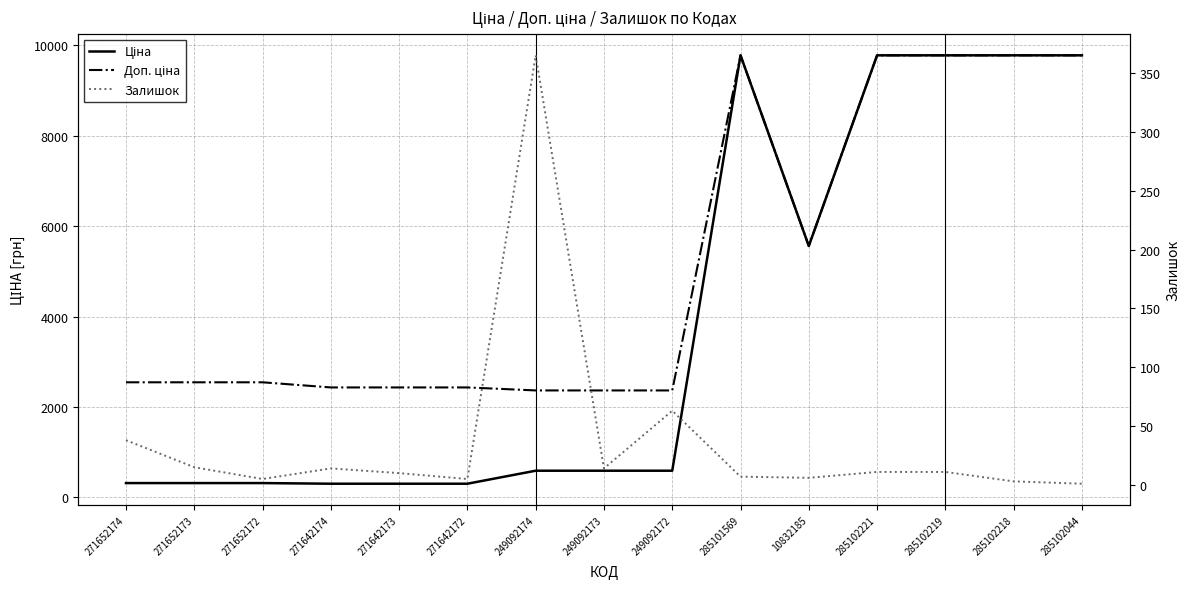

What position from the left is 249092172?

9